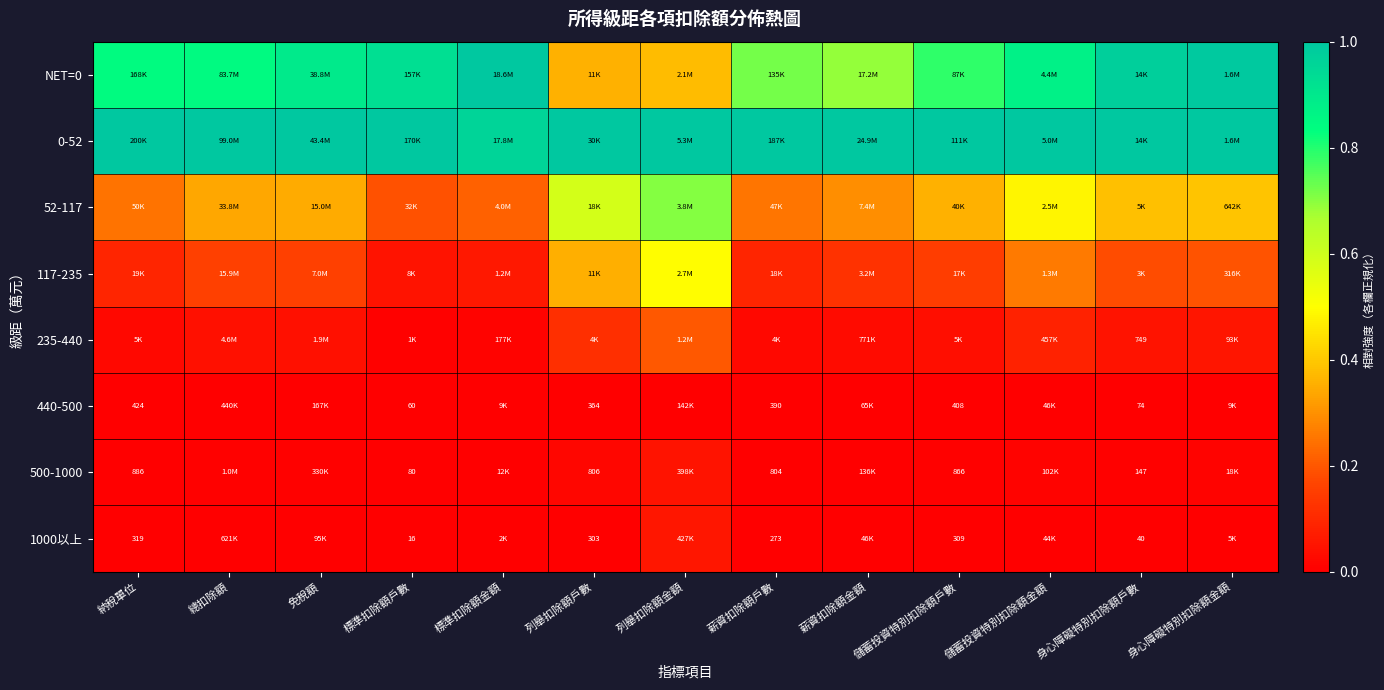

At 總扣除額, list the series in order from smallest to largest.

440-500, 1000以上, 500-1000, 235-440, 117-235, 52-117, NET=0, 0-52